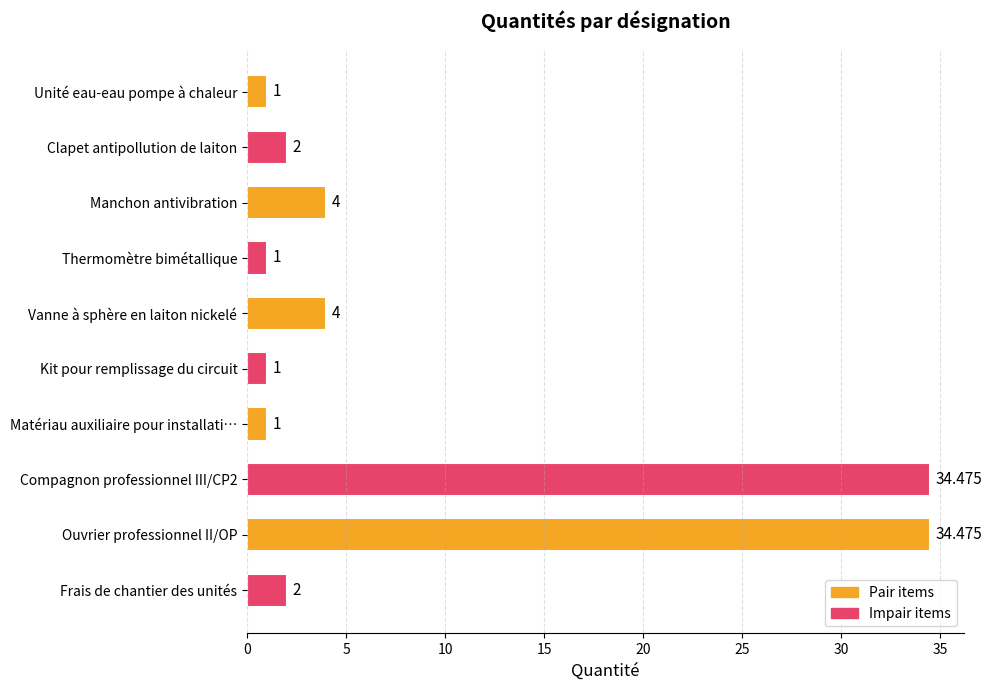

What is the label of the 9th bar from the top?

Ouvrier professionnel II/OP